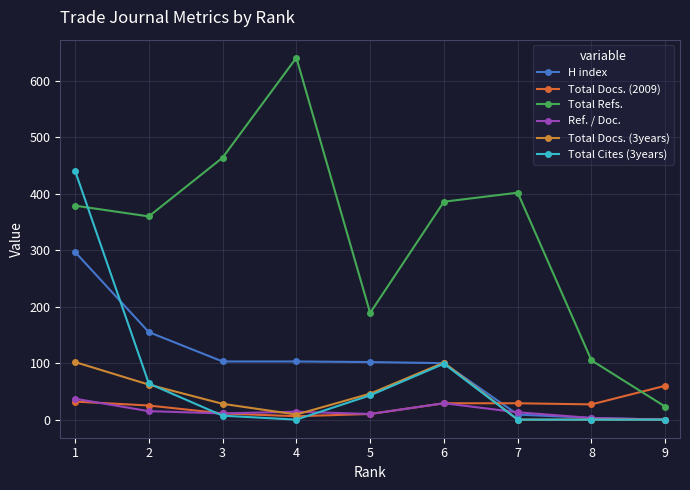

At which category does the chart reach its peak across all series?

4